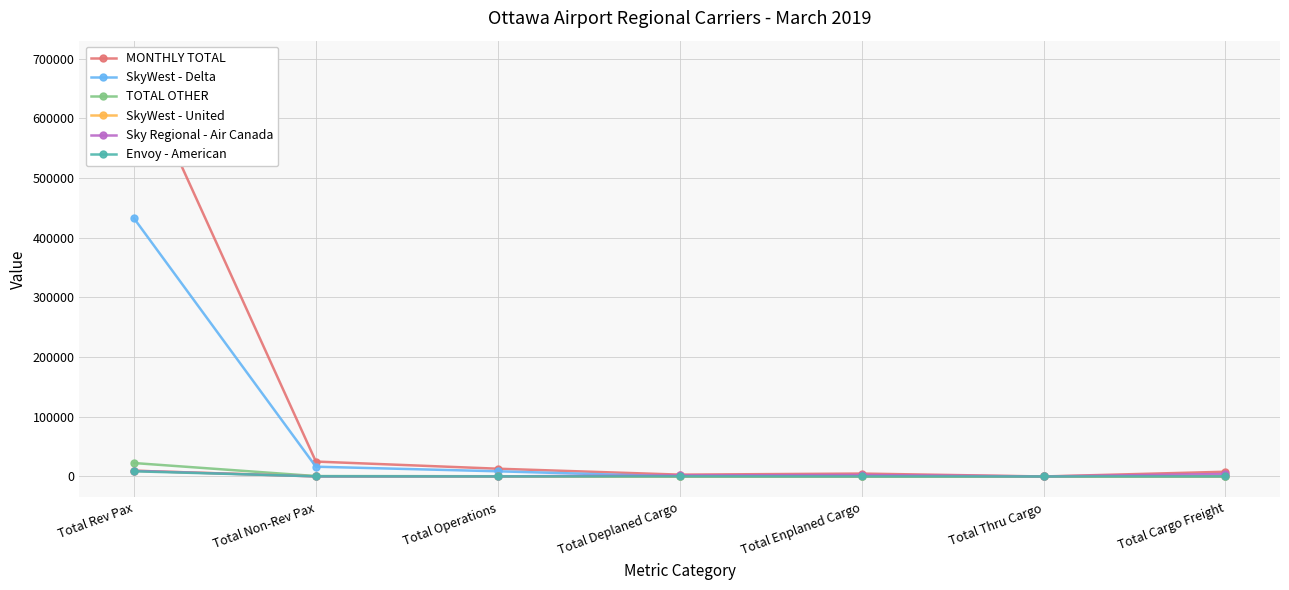

How many distinct data groups are displayed?

6